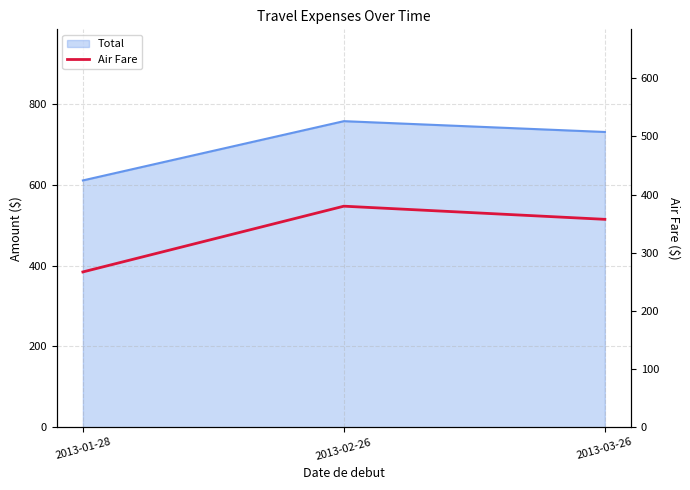

How many categories are shown in the chart?

3